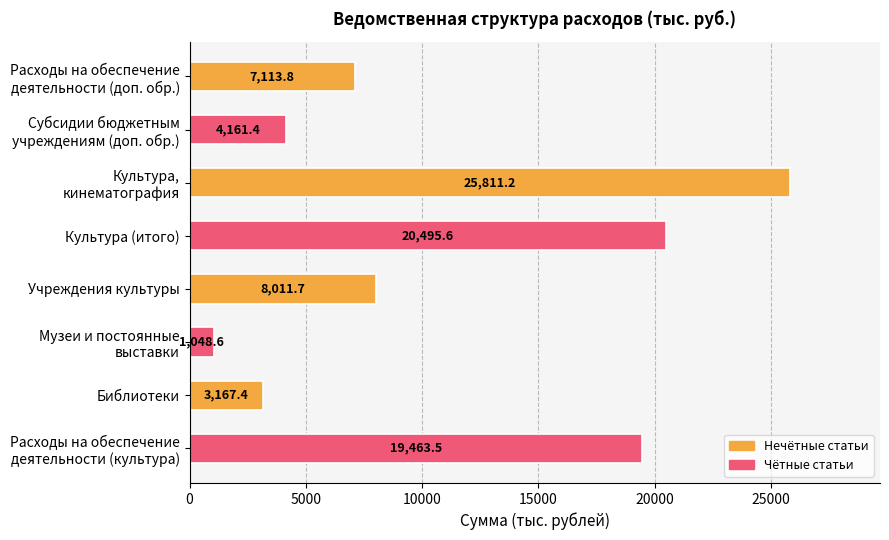

List the labels in order of value, smallest first.

Музеи и постоянные
выставки, Библиотеки, Субсидии бюджетным
учреждениям (доп. обр.), Расходы на обеспечение
деятельности (доп. обр.), Учреждения культуры, Расходы на обеспечение
деятельности (культура), Культура (итого), Культура,
кинематография